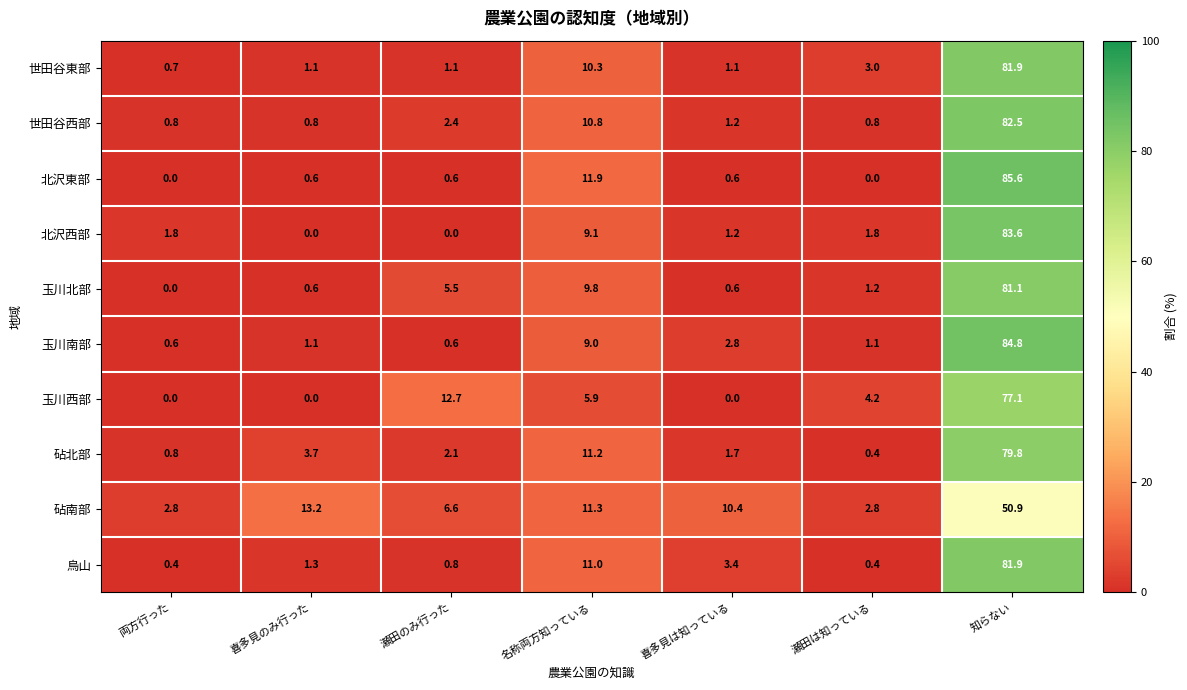

Between 両方行った and 喜多見のみ行った, which series saw the biggest shift?

砧南部